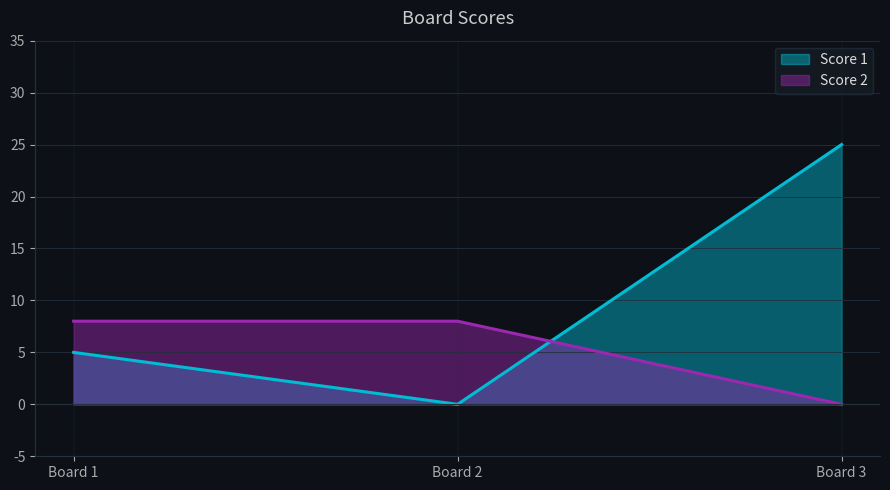

How many data points does each series have?

3